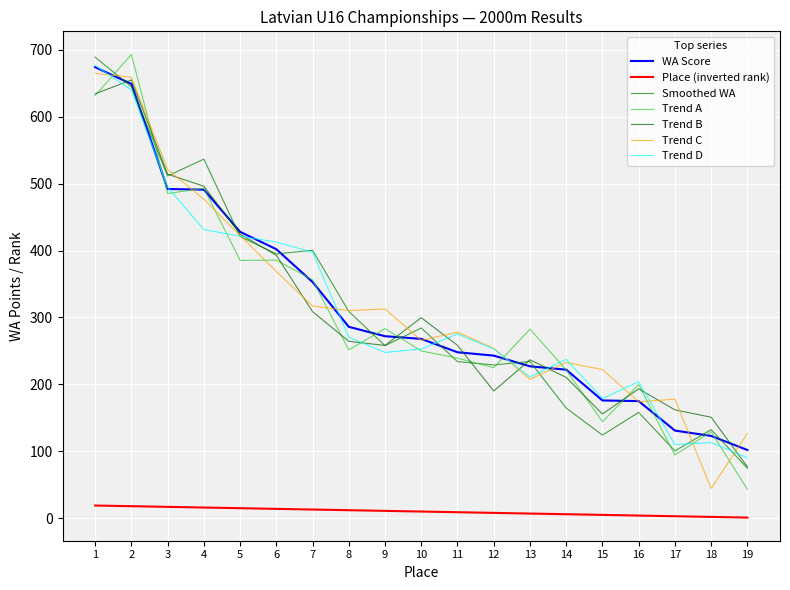

Between 11 and 14, which is larger?

11